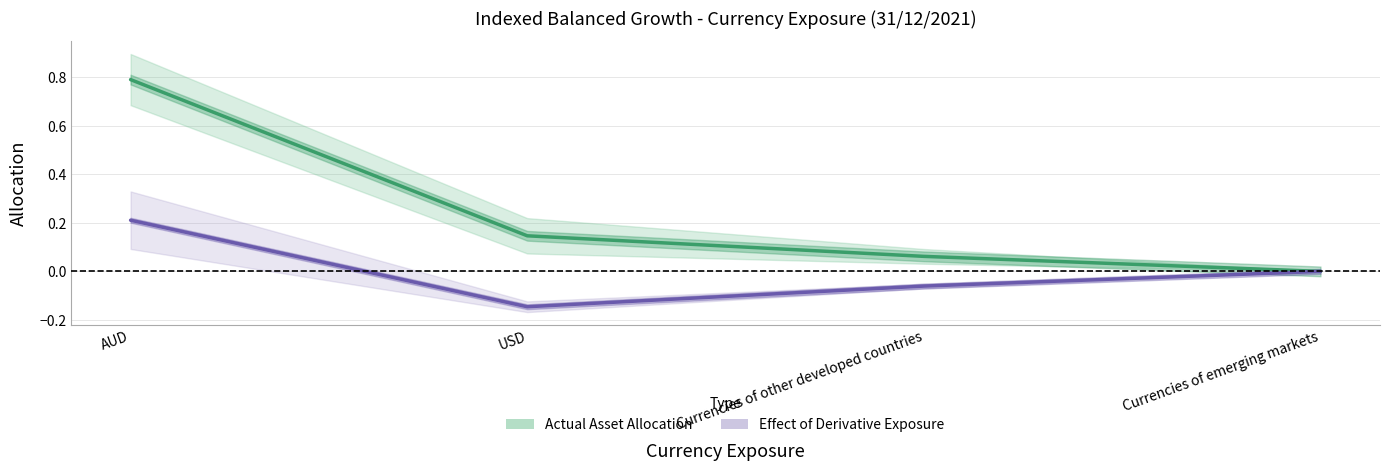

Which series has the widest spread of values?

Actual Asset Allocation